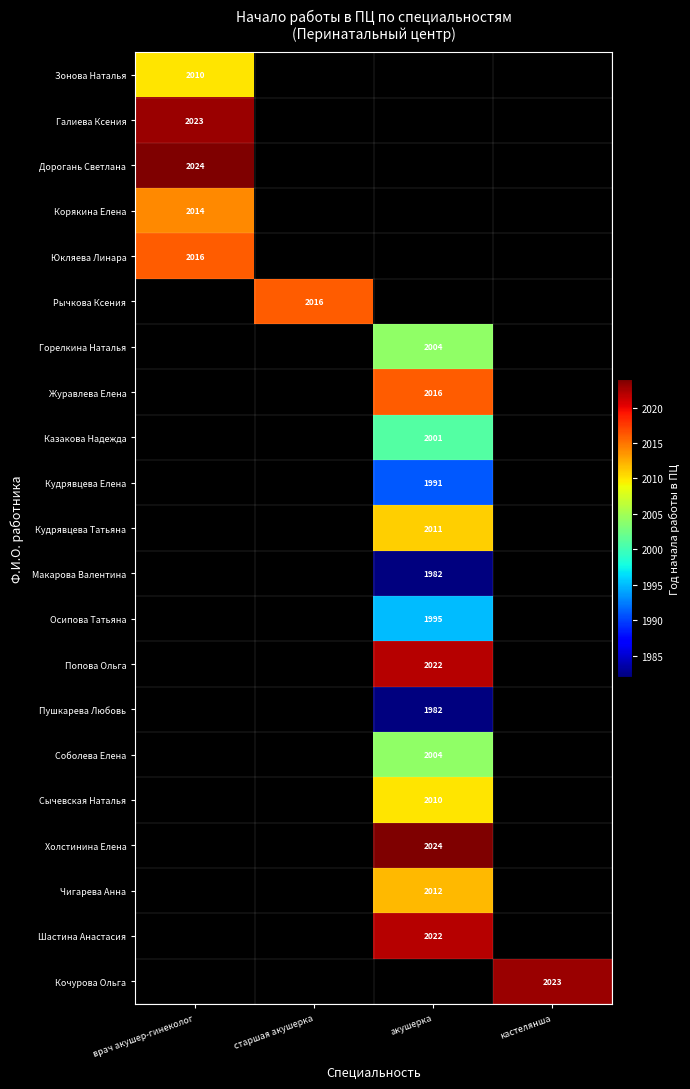

Is it true that Корякина Елена equals 822 at врач акушер-гинеколог?

False